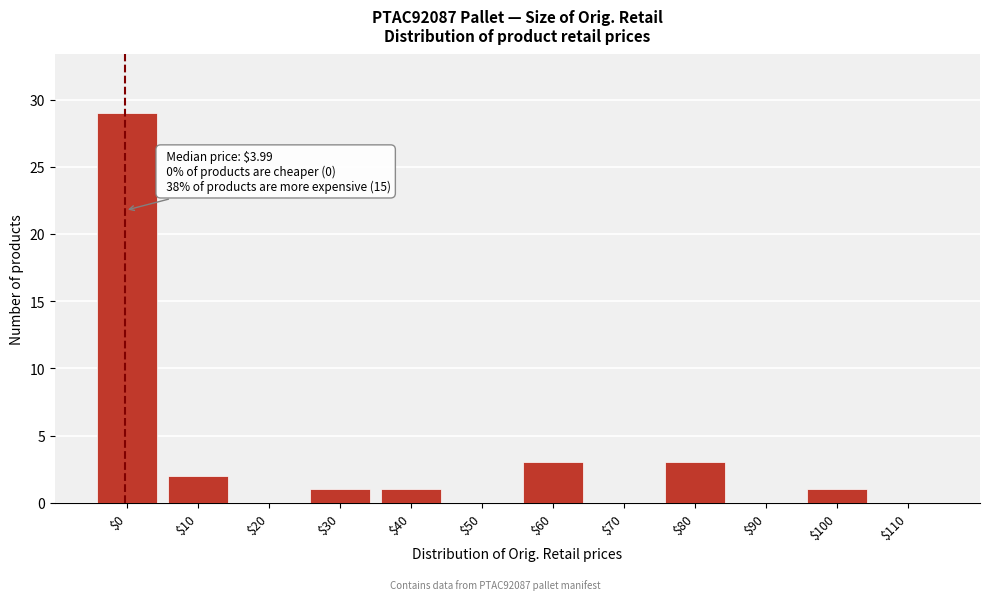

What is the greatest value displayed?

29